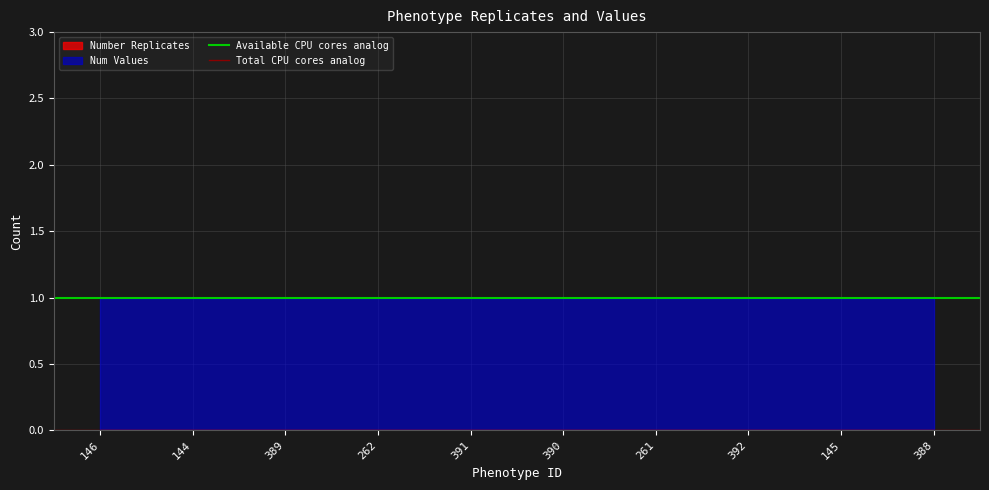

What is the sum of all Available CPU cores analog values?

2